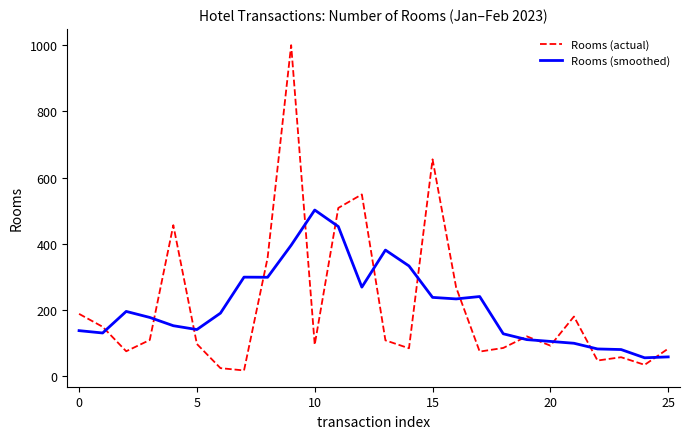

Which series has the largest range (max minus min)?

Rooms (actual)